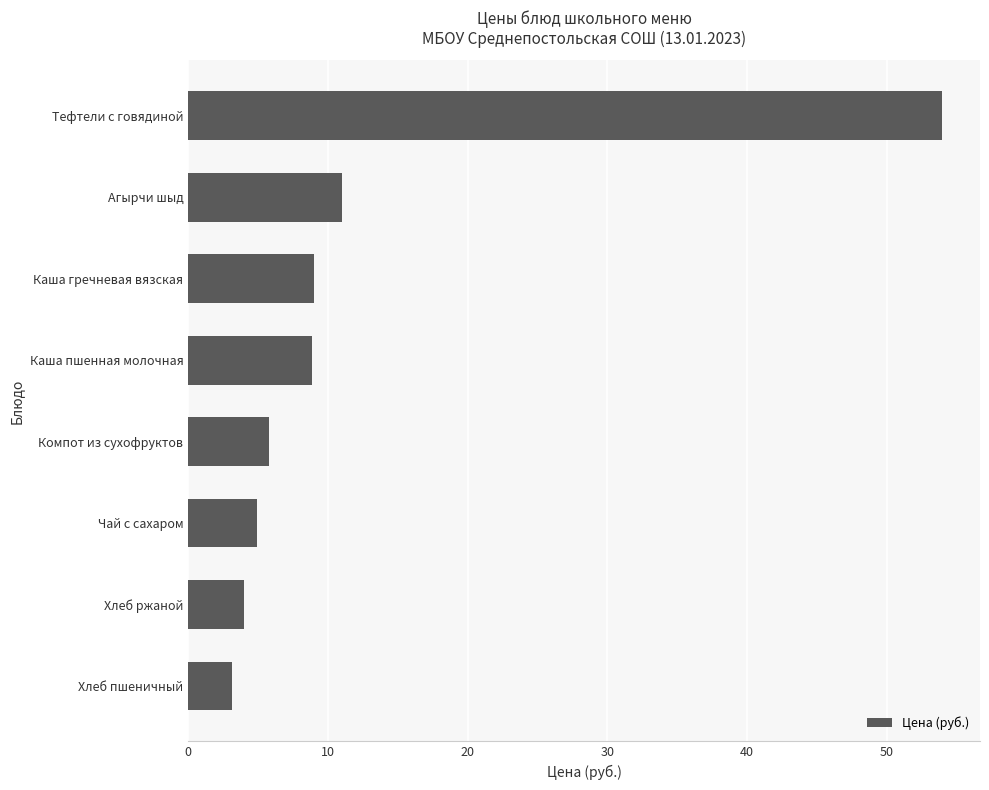

What is the sum of all values?

100.7